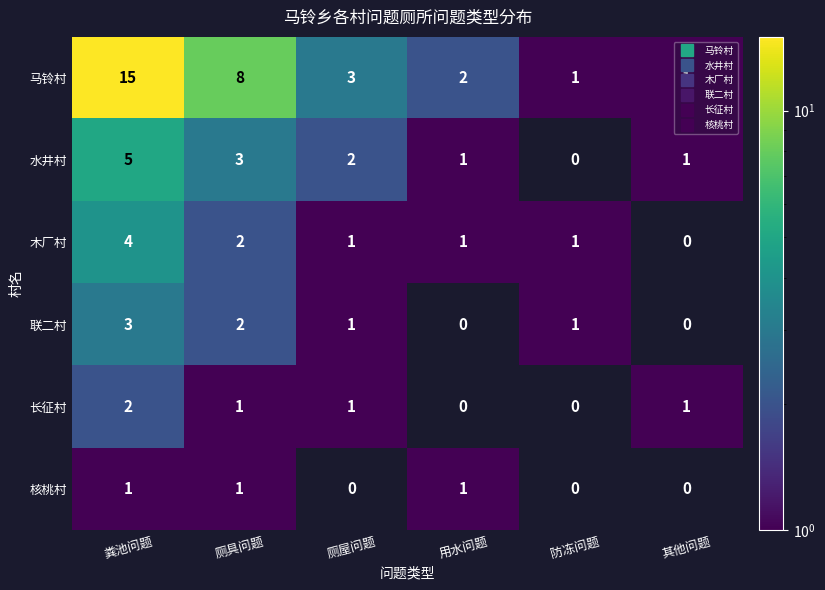

The 联二村 series shows 3 at 粪池问题. True or false?

True